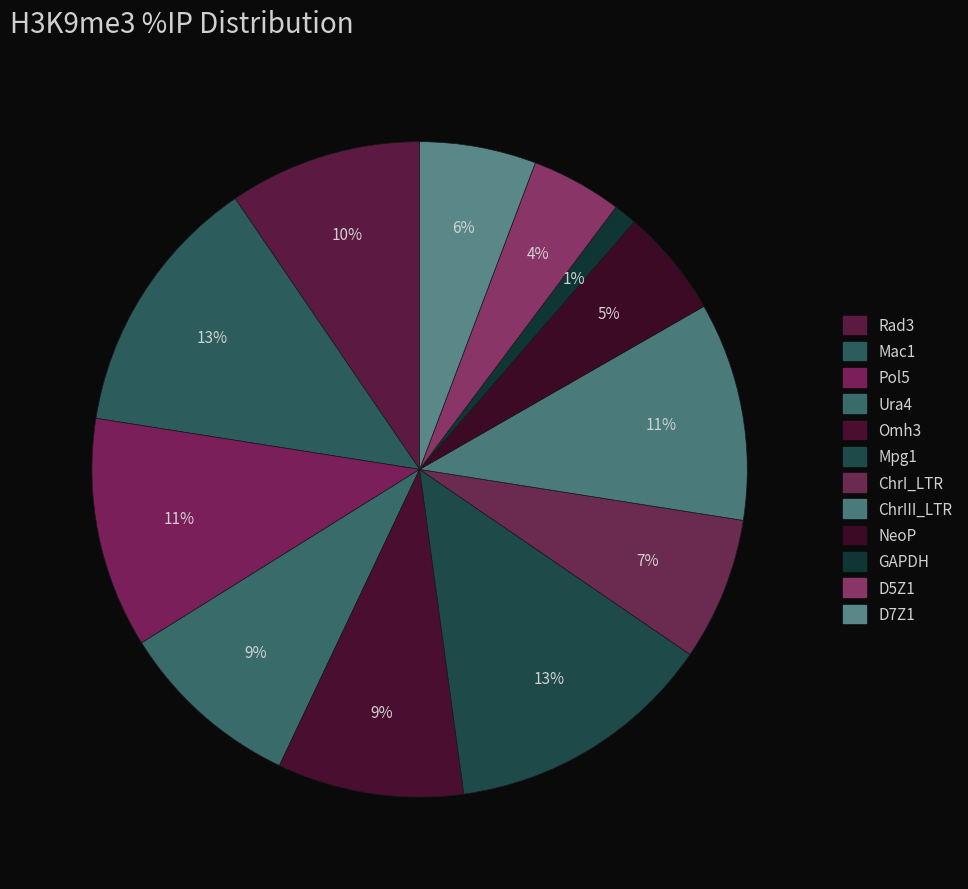

Count the number of slices in the pie.

12